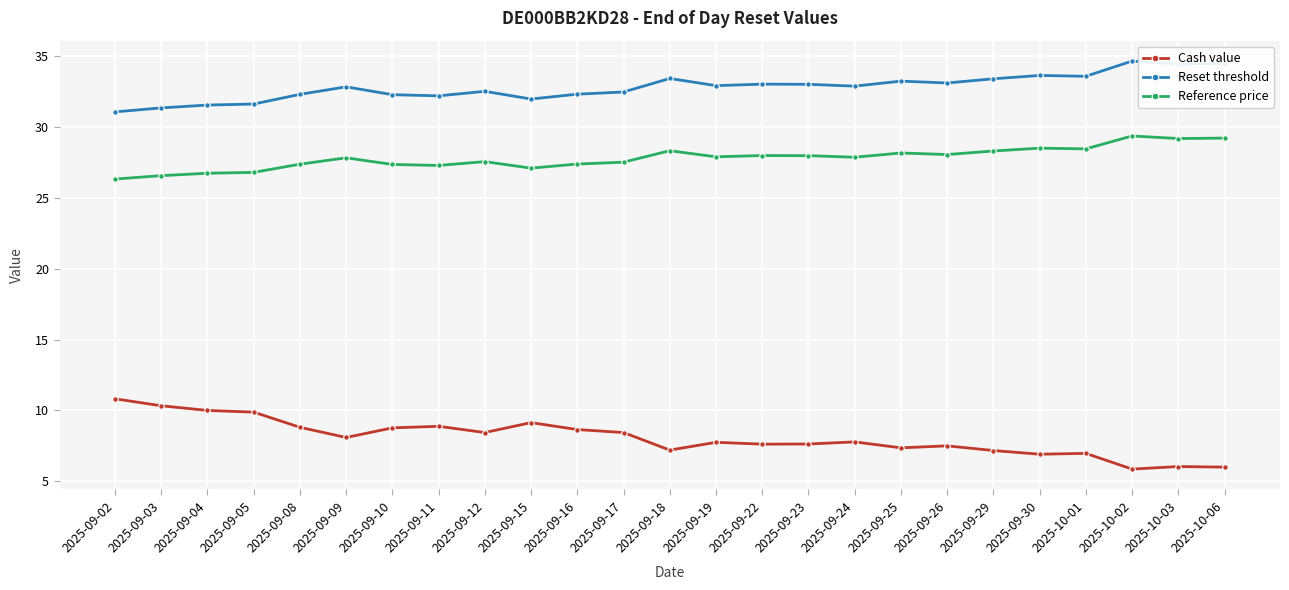

How many lines are shown in the chart?

3